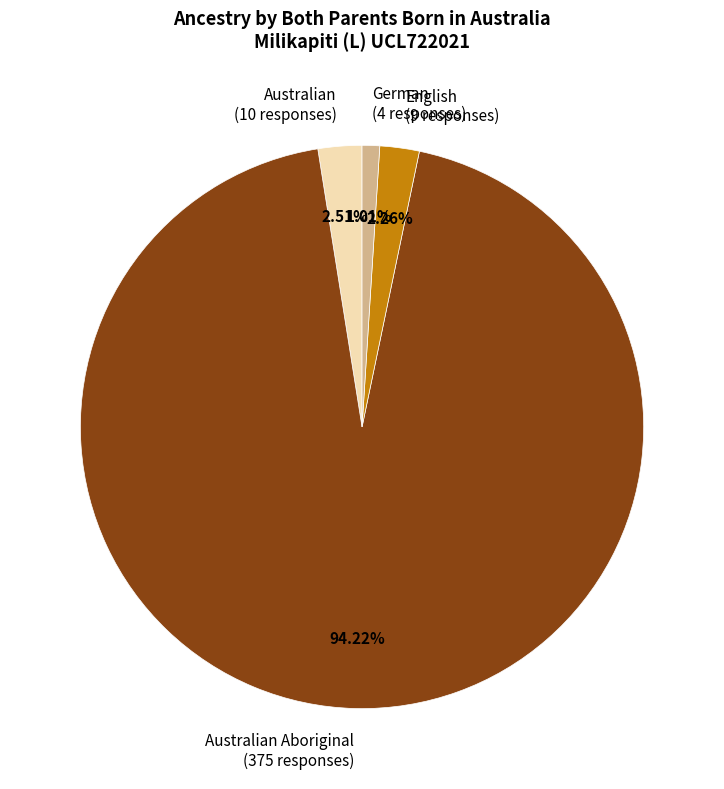

Do German (4 responses) and English (9 responses) together represent more than half of the pie?

No